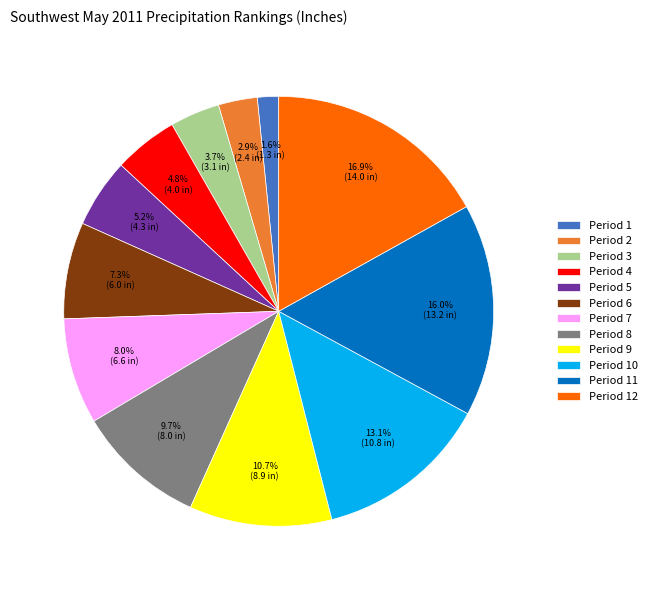

What is the ratio of the value at Period 3 to the value at Period 9?

0.3